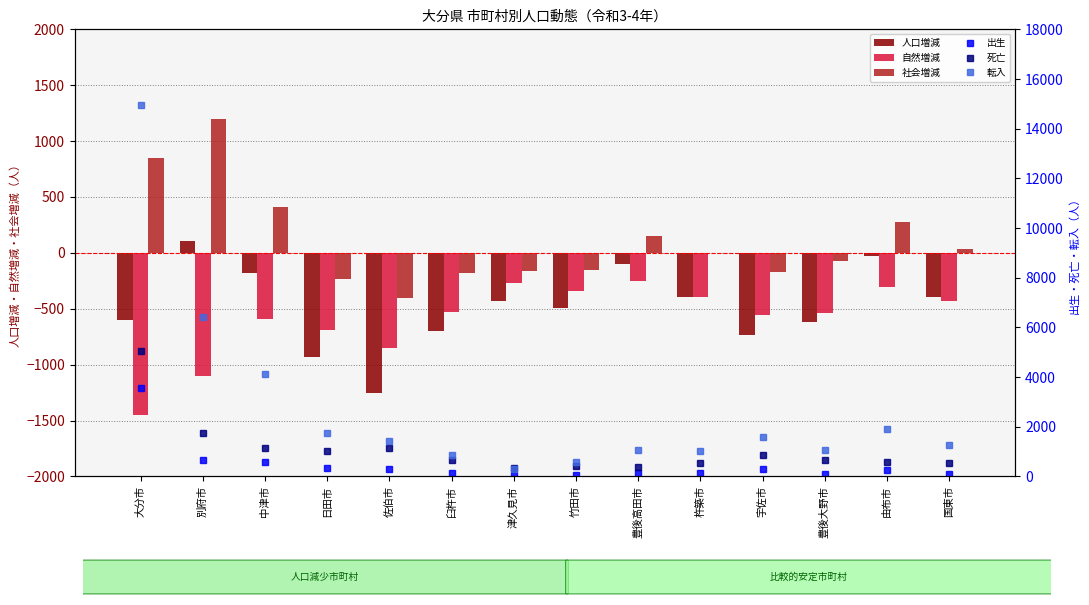

True or false: 死亡 has a value of 285 at 杵築市.

False